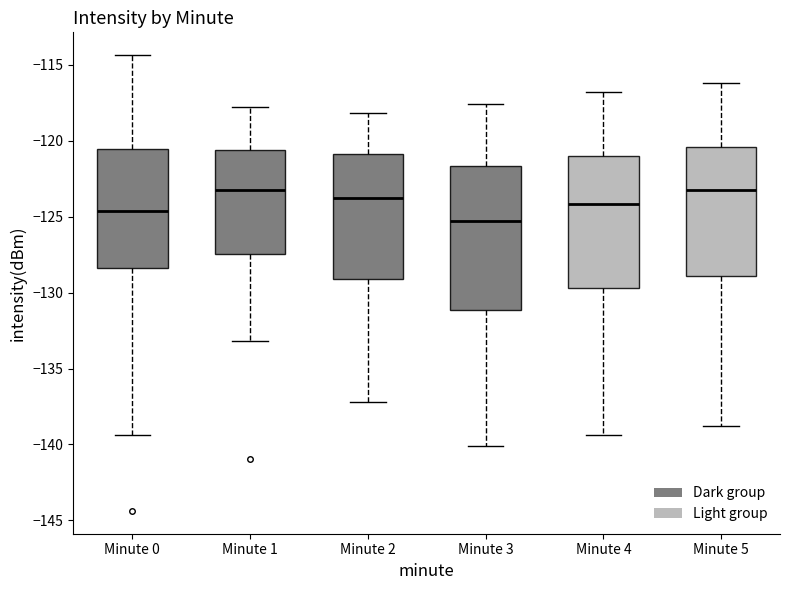

Reading left to right, read every box against the y-axis: the position of its median line, the range the box covers, and the ends of its whiskers. The values are not printed on the chart, so give them approximately, as read against the axis.

Minute 0: median -124.5, box -128.5 to -120.5, whiskers -139.5 to -114.5
Minute 1: median -123.5, box -127.5 to -120.5, whiskers -133.0 to -118.0
Minute 2: median -123.5, box -129.0 to -121.0, whiskers -137.0 to -118.0
Minute 3: median -125.5, box -131.0 to -121.5, whiskers -140.0 to -117.5
Minute 4: median -124.0, box -129.5 to -121.0, whiskers -139.5 to -117.0
Minute 5: median -123.0, box -129.0 to -120.5, whiskers -139.0 to -116.0